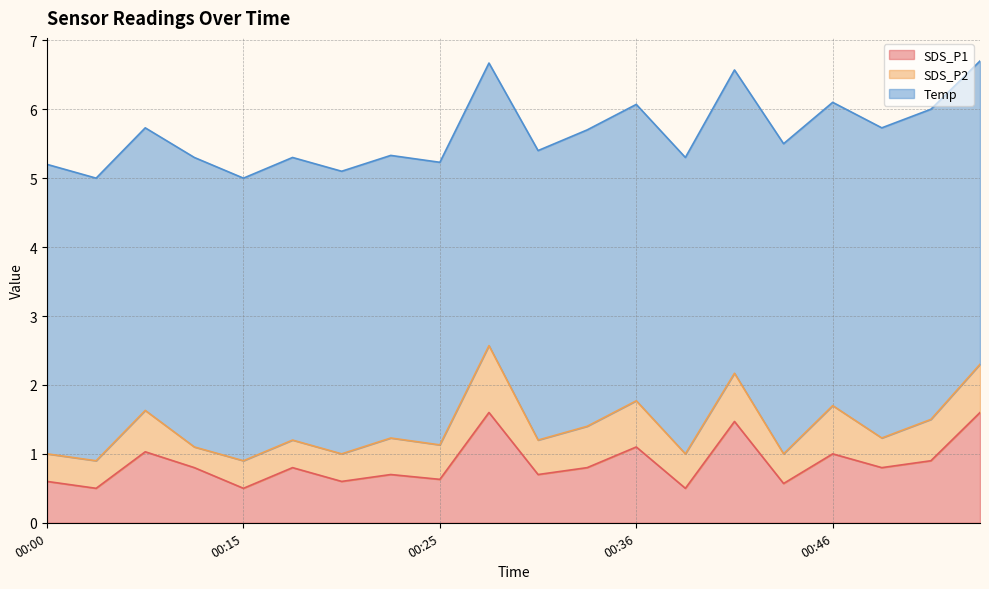

Rank the categories by SDS_P2 value from highest to lowest.

00:28, 00:41, 00:46, 00:53, 00:36, 00:08, 00:33, 00:51, 00:23, 00:25, 00:30, 00:38, 00:43, 00:48, 00:00, 00:05, 00:15, 00:18, 00:20, 00:10